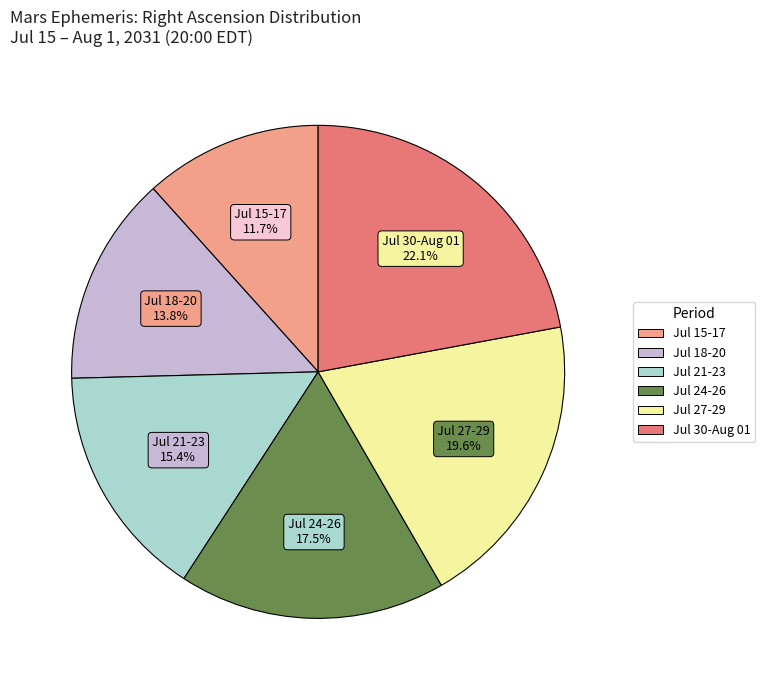

Count the number of slices in the pie.

6